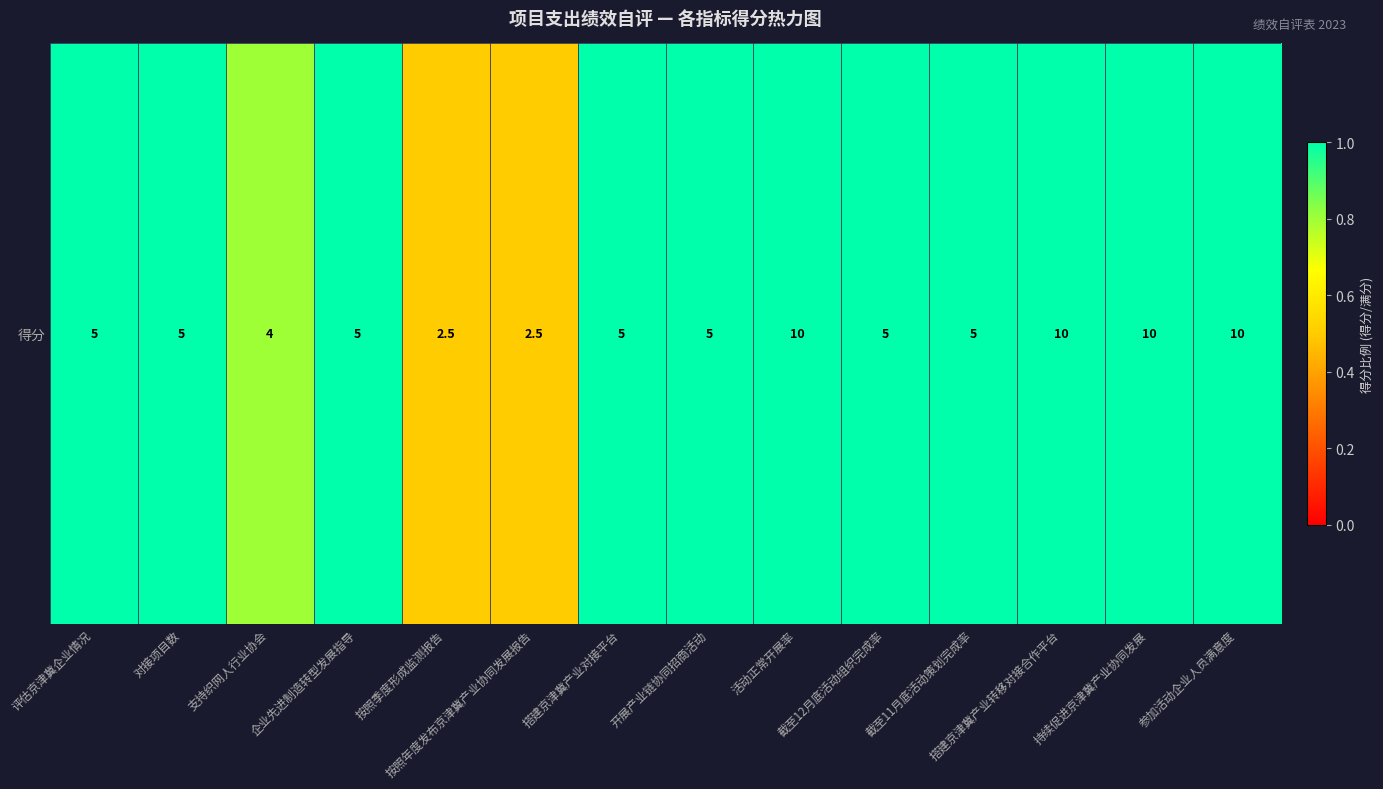

Which category has the lowest value across all series?

按照季度形成监测报告